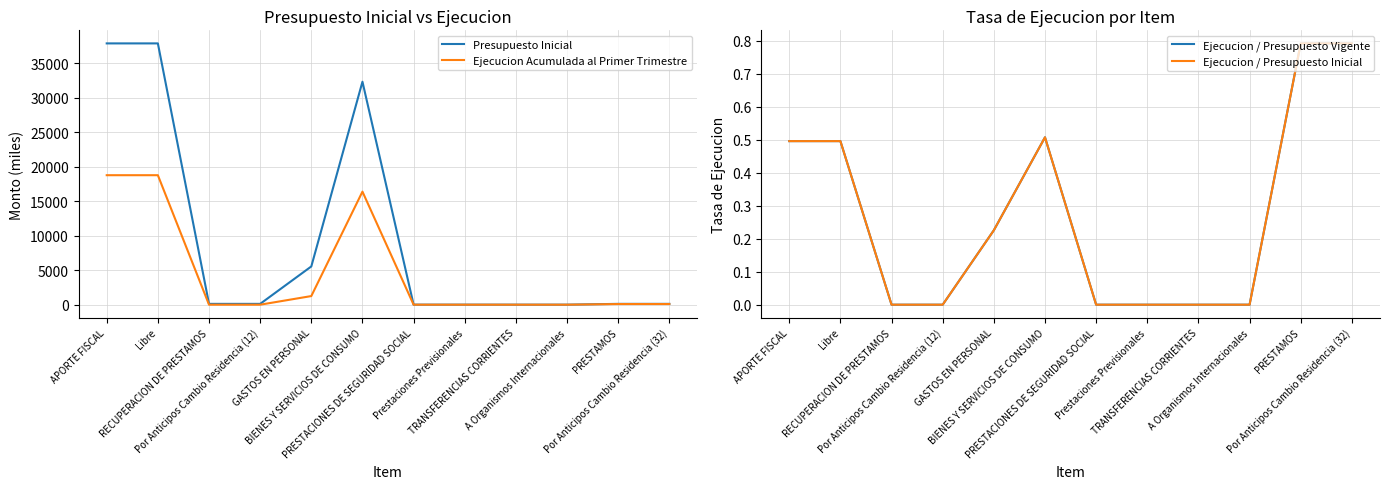

List the series in order of their peak value, lowest first.

Ejecucion / Presupuesto Vigente, Ejecucion / Presupuesto Inicial, Ejecucion Acumulada al Primer Trimestre, Presupuesto Inicial